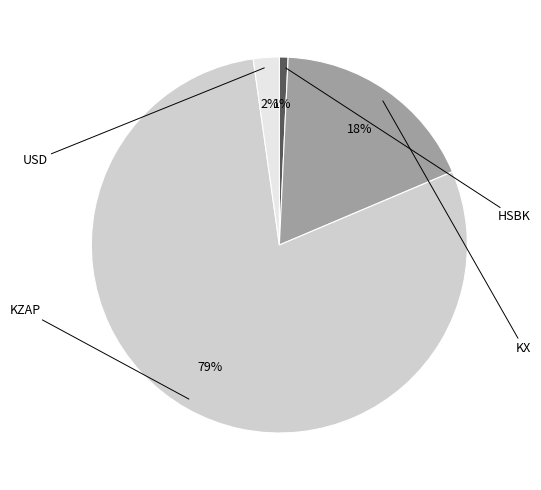

How many slices are in this pie chart?

4